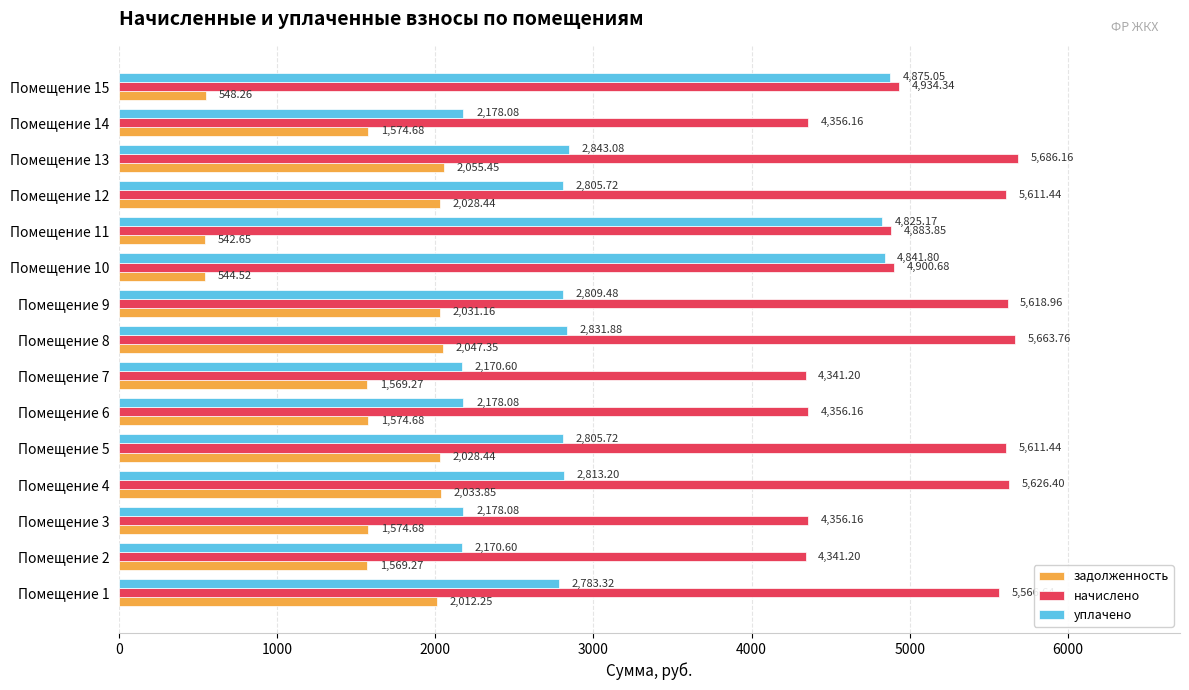

What are all the series names shown in the legend?

задолженность, начислено, уплачено